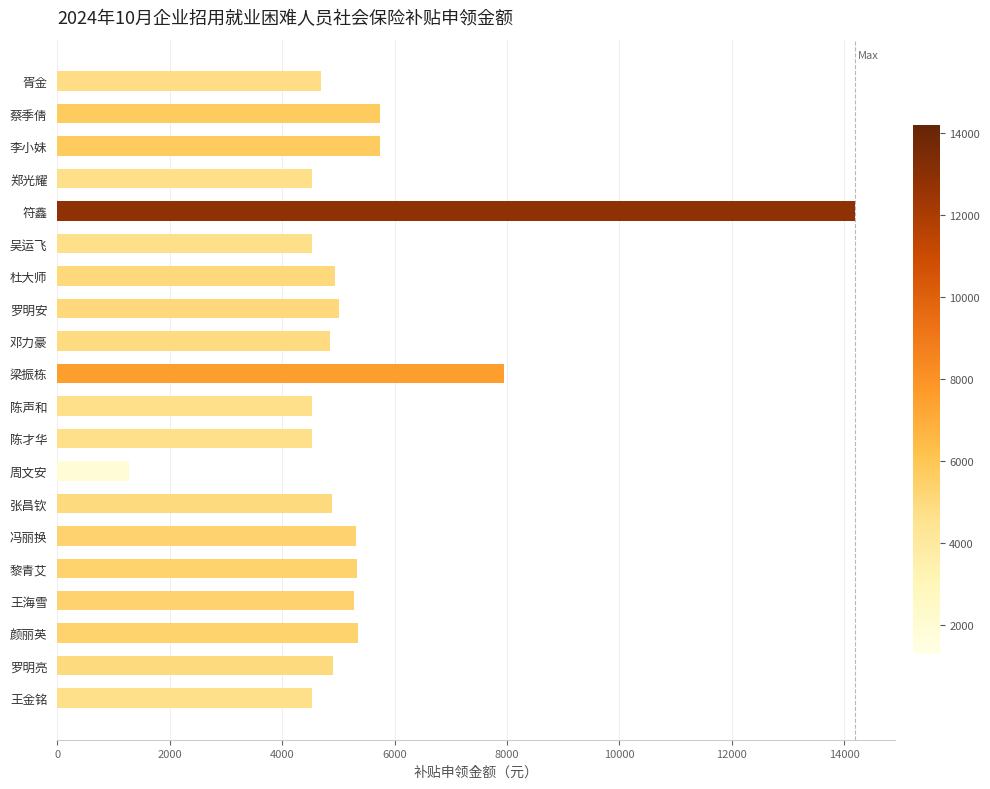

How many data points are above 4933?

10